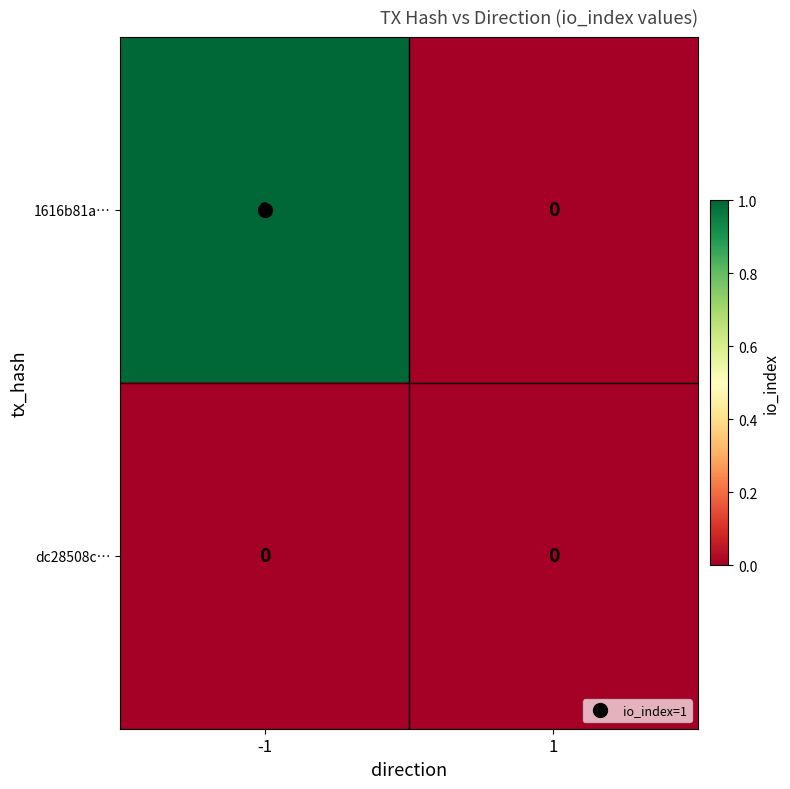

Which series has the largest range (max minus min)?

1616b81a…